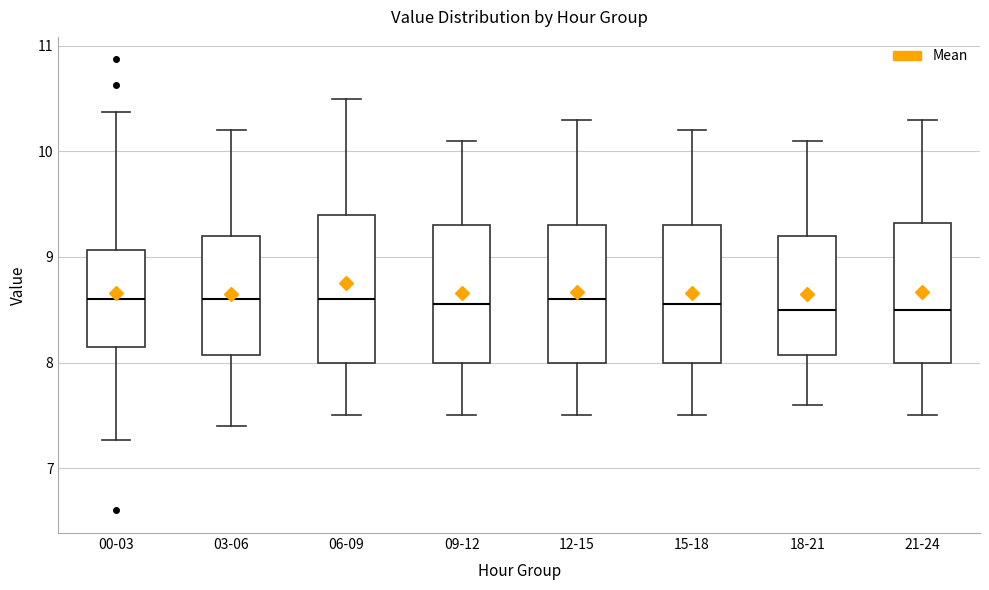

Where does the upper whisker of the box for 09-12 end on the y-axis? The values are not printed on the chart, so give them approximately, as read against the axis.

10.1